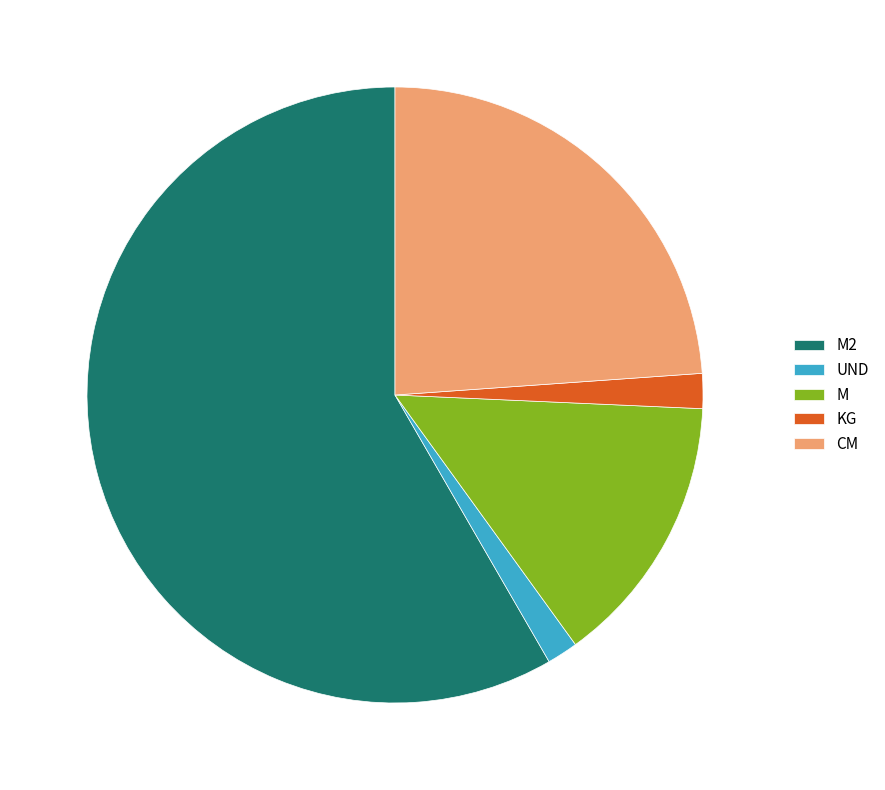

What is the ratio of the value at CM to the value at KG?

13.0